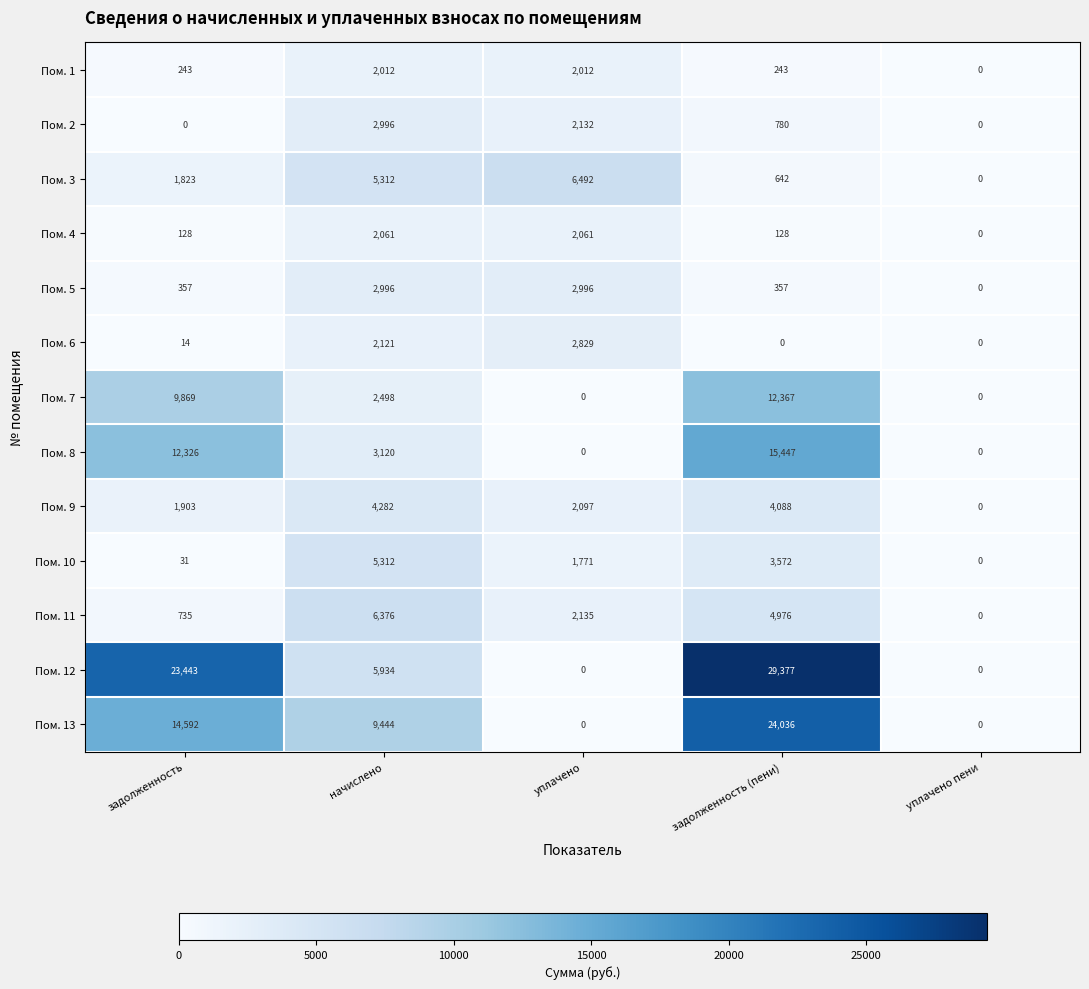

The value of Пом. 9 at начислено is 7430. True or false?

False